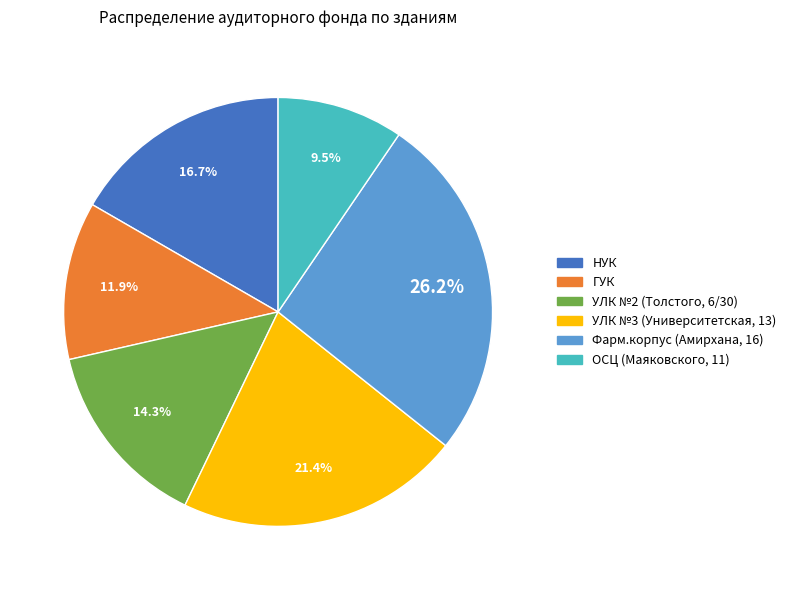

Does УЛК №3 (Университетская, 13) represent more than half of the total?

No